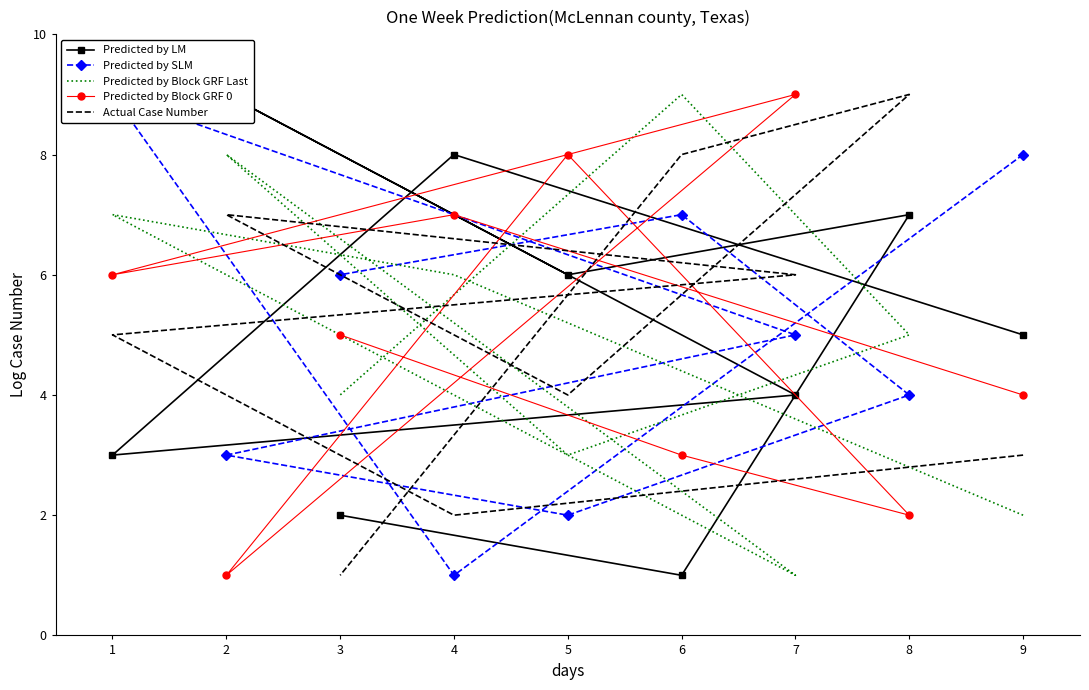

How many categories are shown in the chart?

9